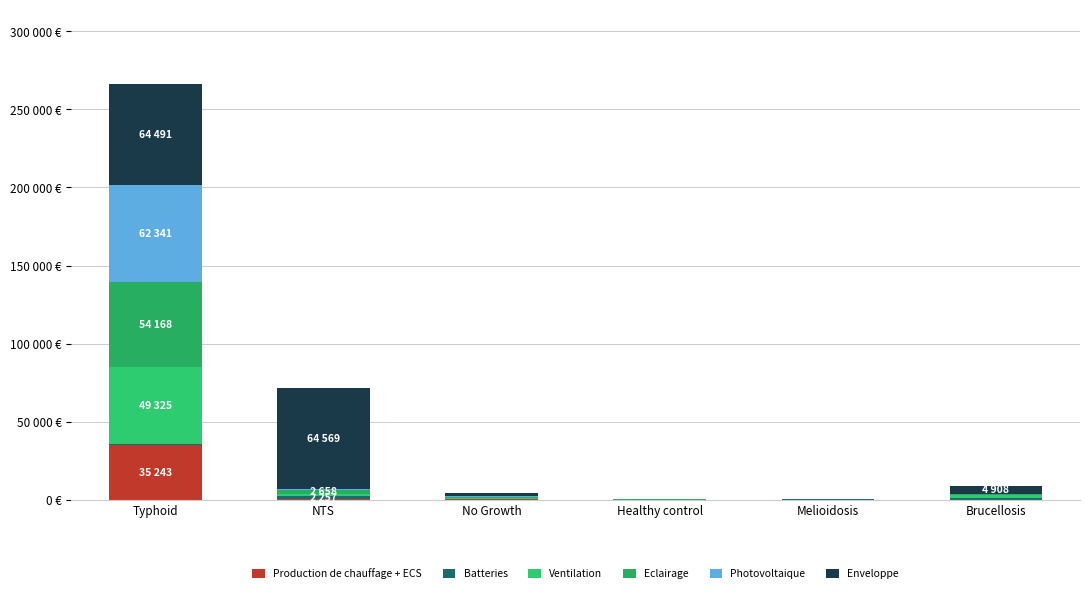

Reading right to left, list all the values displayed in this chart.

Production de chauffage + ECS: 138	19	3	414	405	35243
Batteries: 1076	144	-19	138	2257	443
Ventilation: 1753	18	116	582	1113	49325
Eclairage: 670	198	232	884	2658	54168
Photovoltaique: 154	42	189	594	712	62341
Enveloppe: 4908	14	1	1917	64569	64491